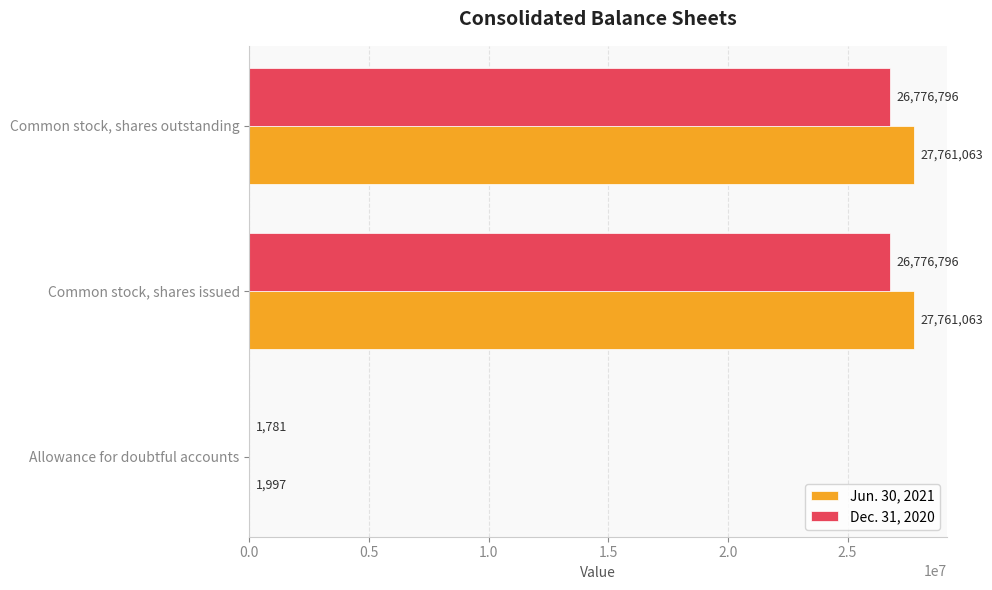

What is the sum of all Dec. 31, 2020 values?

53555373